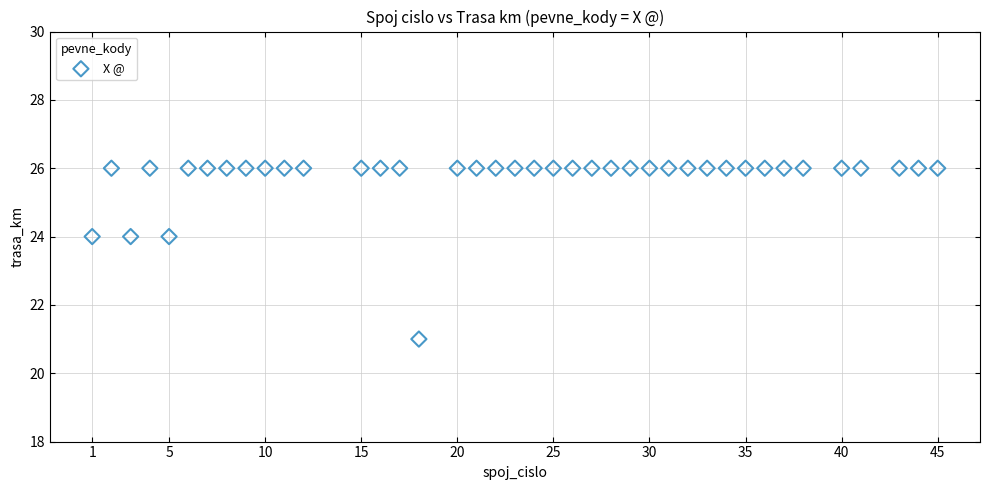

What is the range of X values (max minus min)?

44